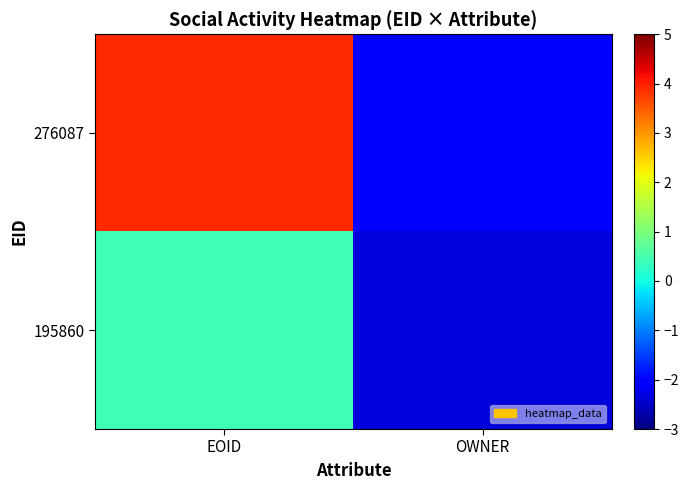

At OWNER, list the series in order from largest to smallest.

276087, 195860